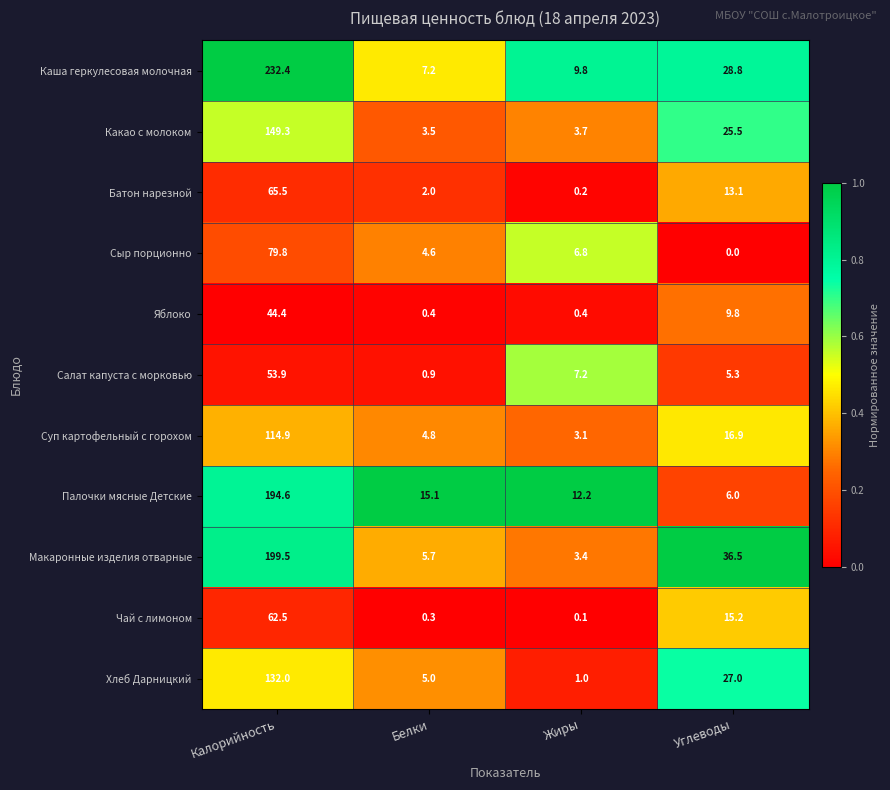

How many distinct data groups are displayed?

11